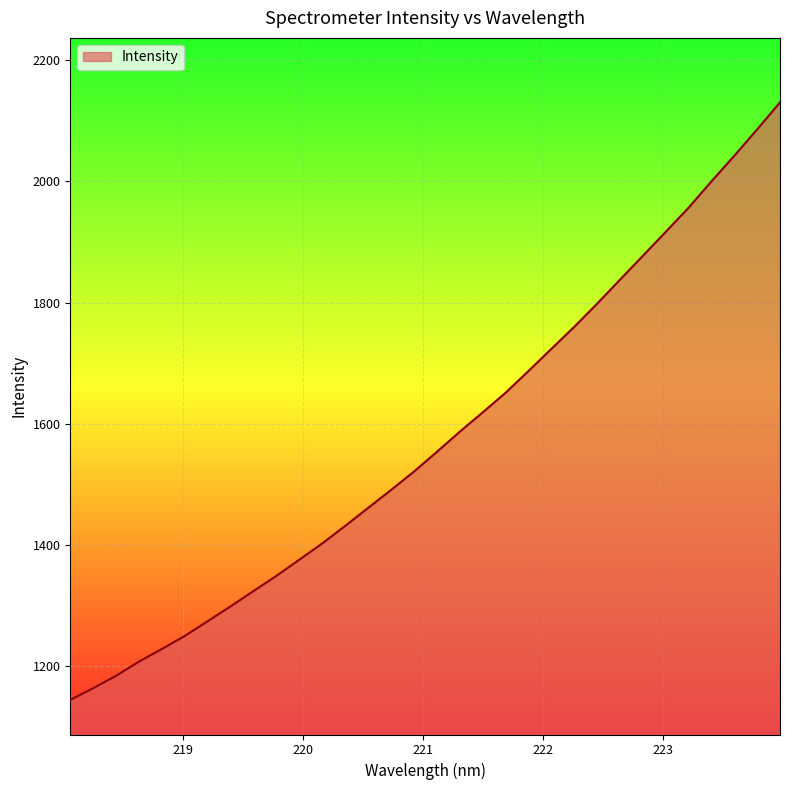

What is the sum of all values?

50333.9